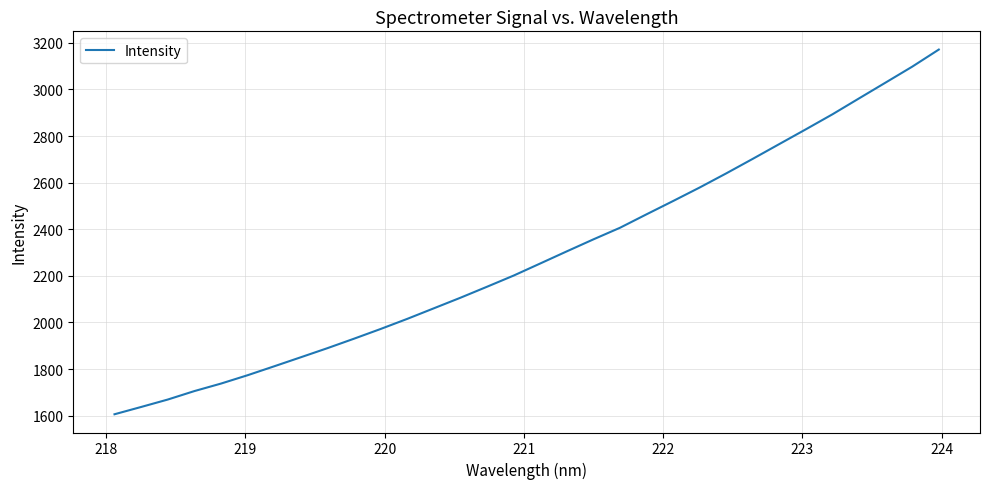

What is the difference between the maximum and minimum values?

1565.2